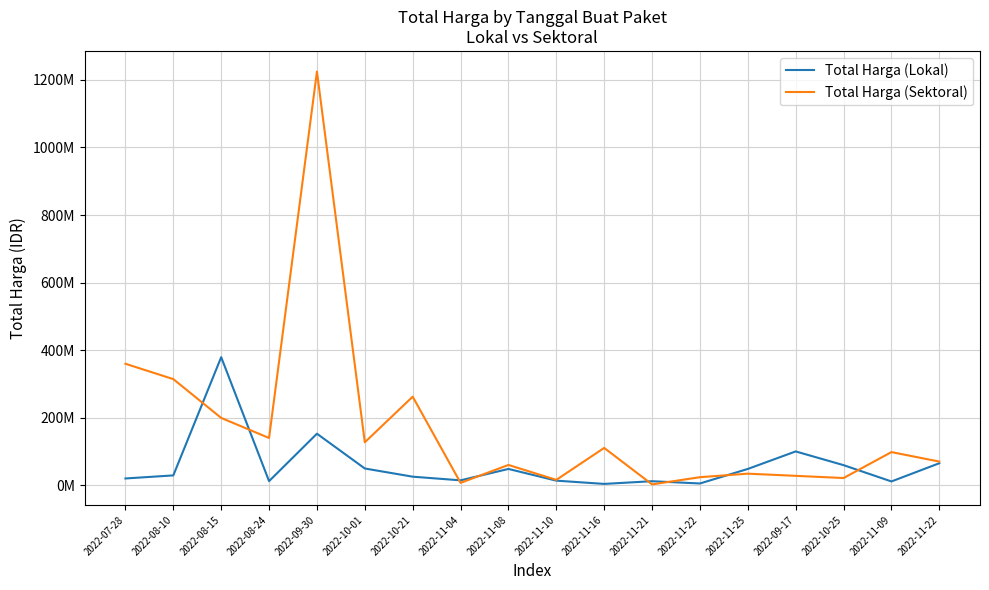

Does the chart display data point markers on the line(s)?

No